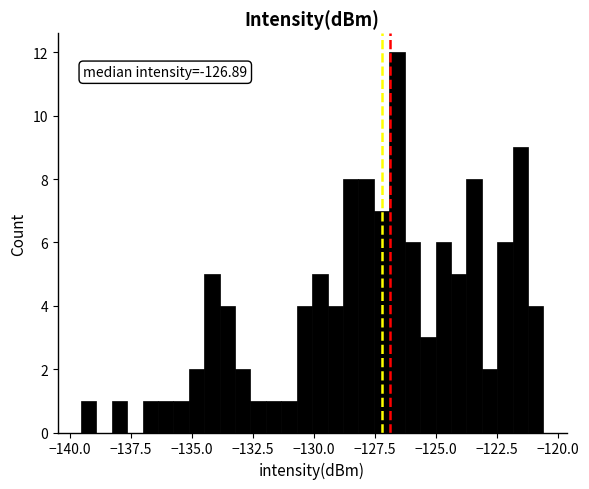

Read against the x-axis, roughly where is the centre of the tallest bar?

-126.5